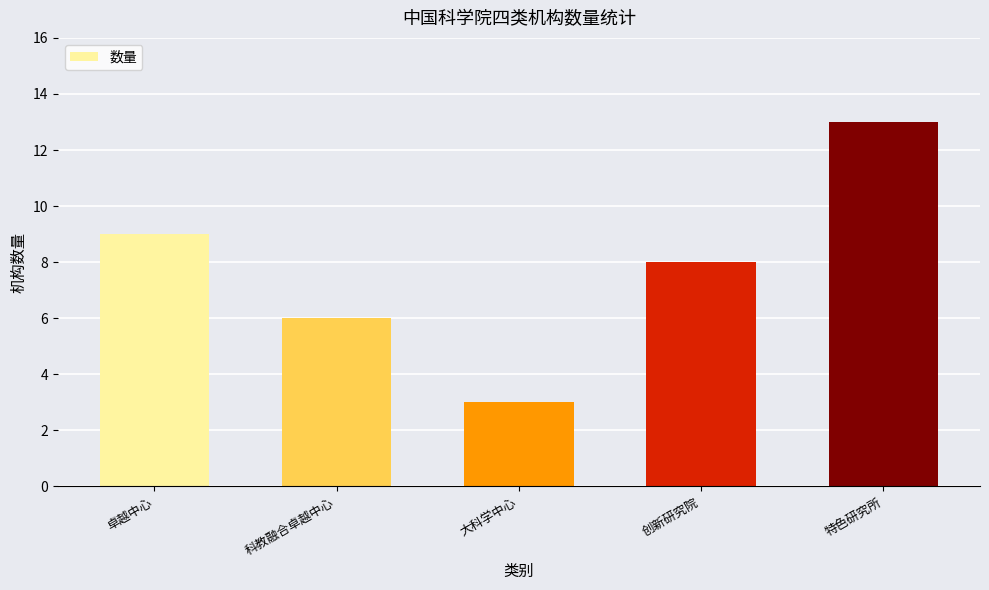

The chart shows a value of 3 at 科教融合卓越中心. True or false?

False